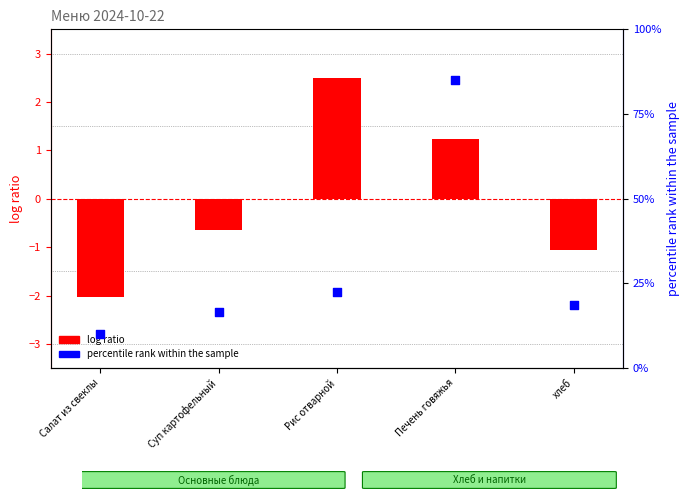

What are all the series names shown in the legend?

log ratio, percentile rank within the sample